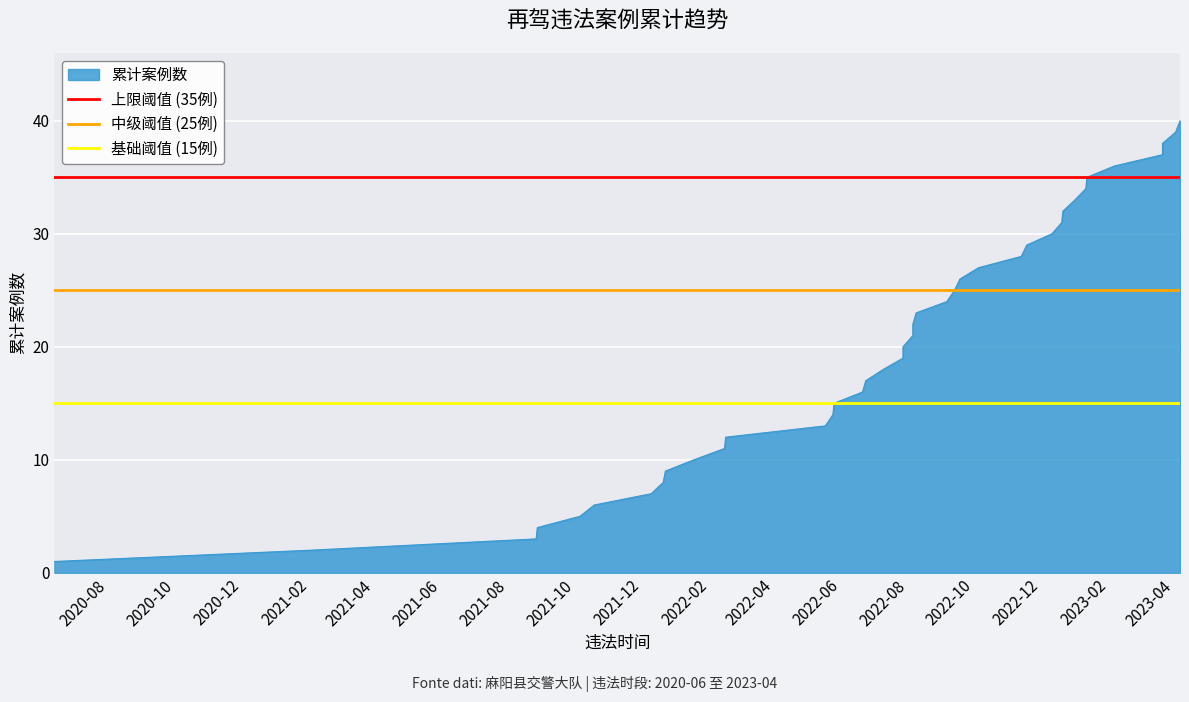

Read the 中级阈值 (25例) value at 2020-10.

25